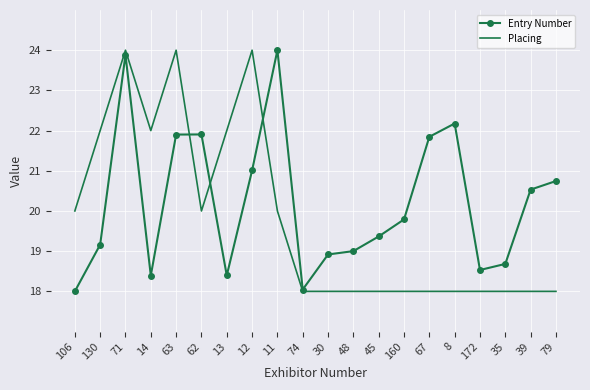

Where do Placing and Entry Number first cross each other?

63 and 62